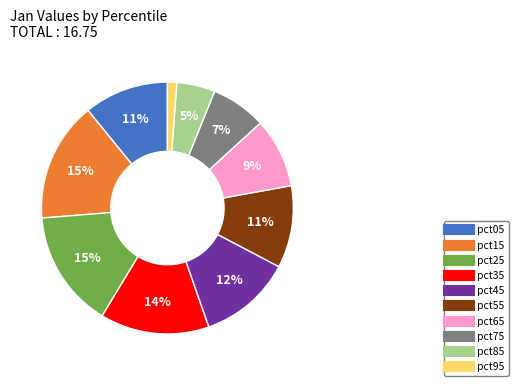

True or false: pct95 accounts for 11% of the total.

False